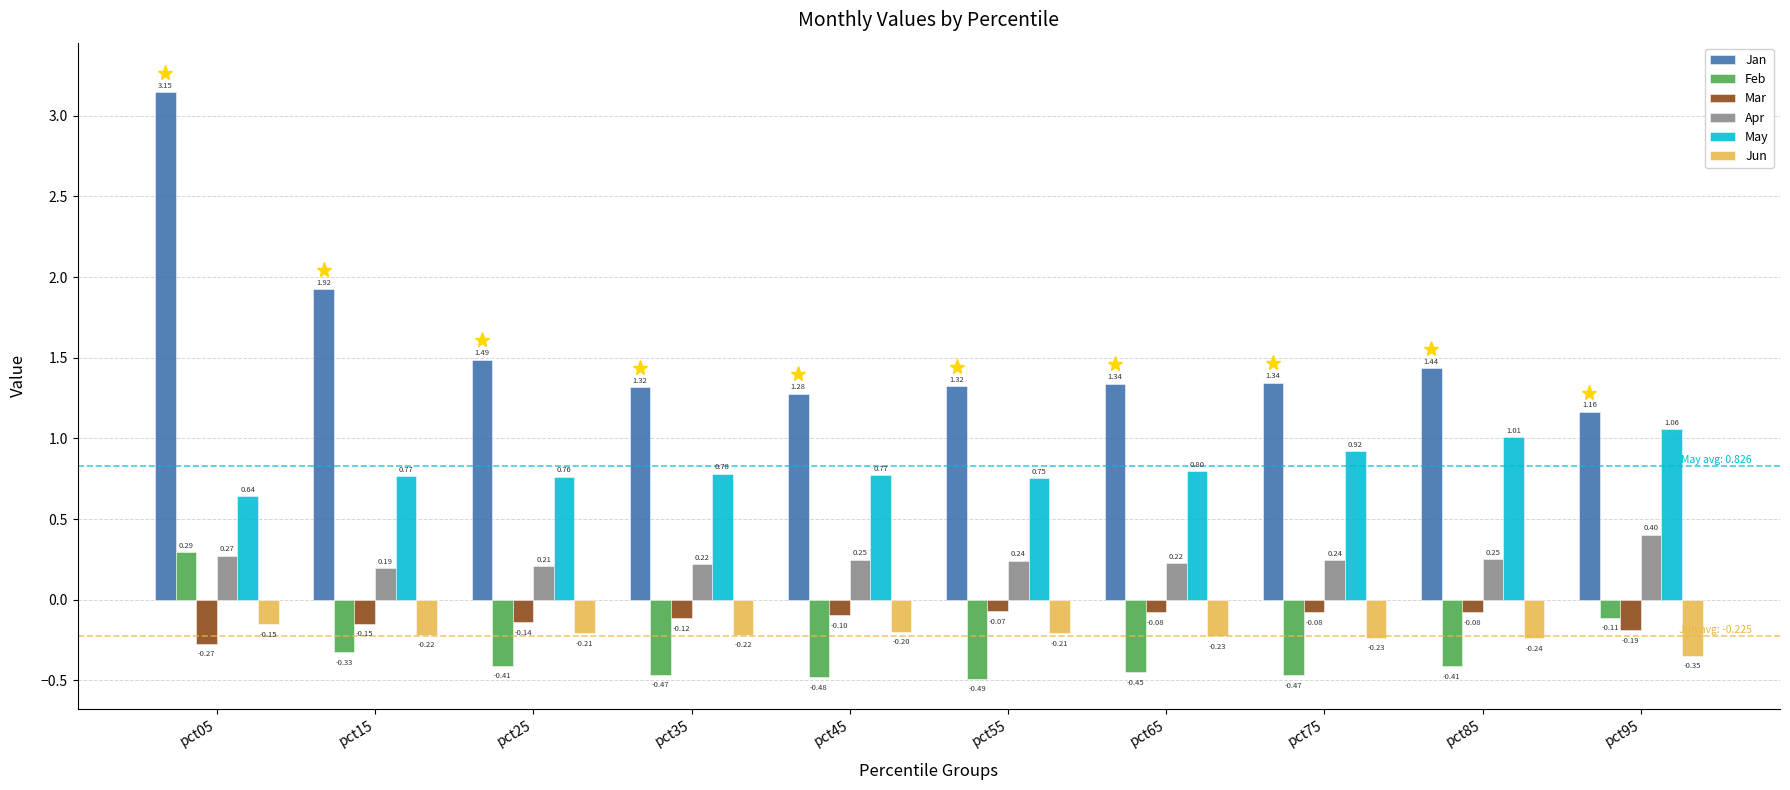

What is the difference between the maximum and second lowest values in the Mar series?

0.1